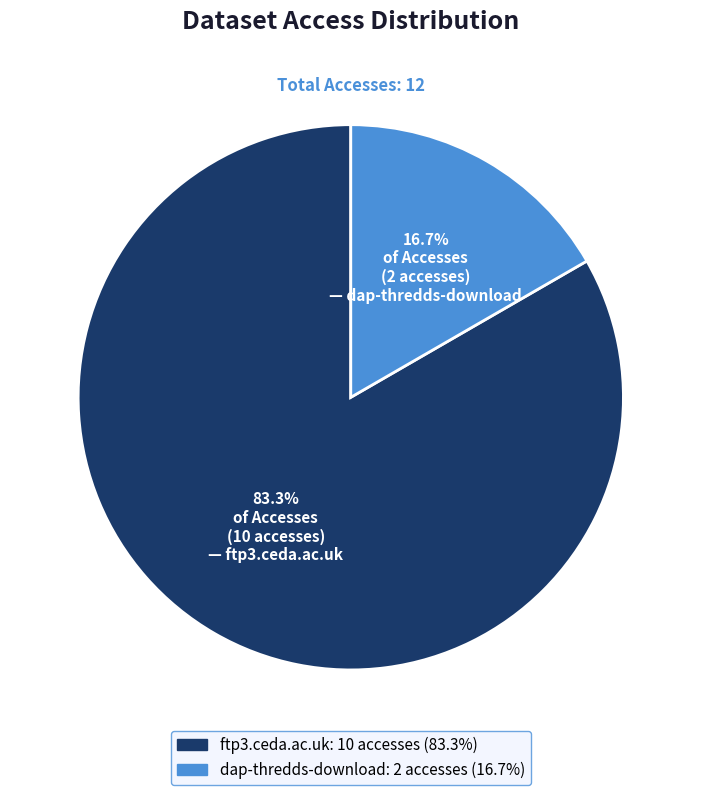

To the nearest percent, what percentage of the pie is dap-thredds-download?

17%